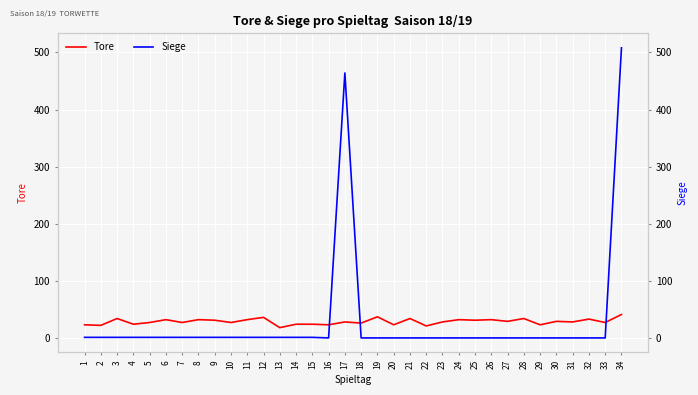

At which category is the sum across all series the highest?

34